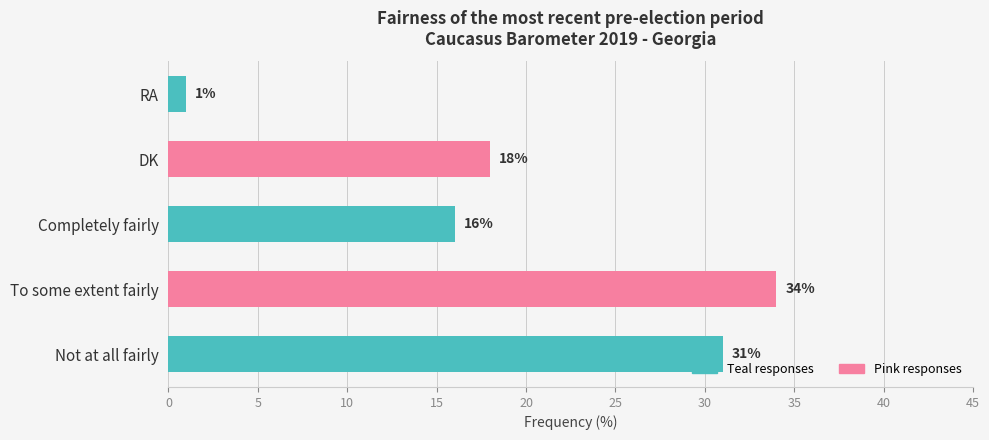

What is the minimum value shown in the chart?

1